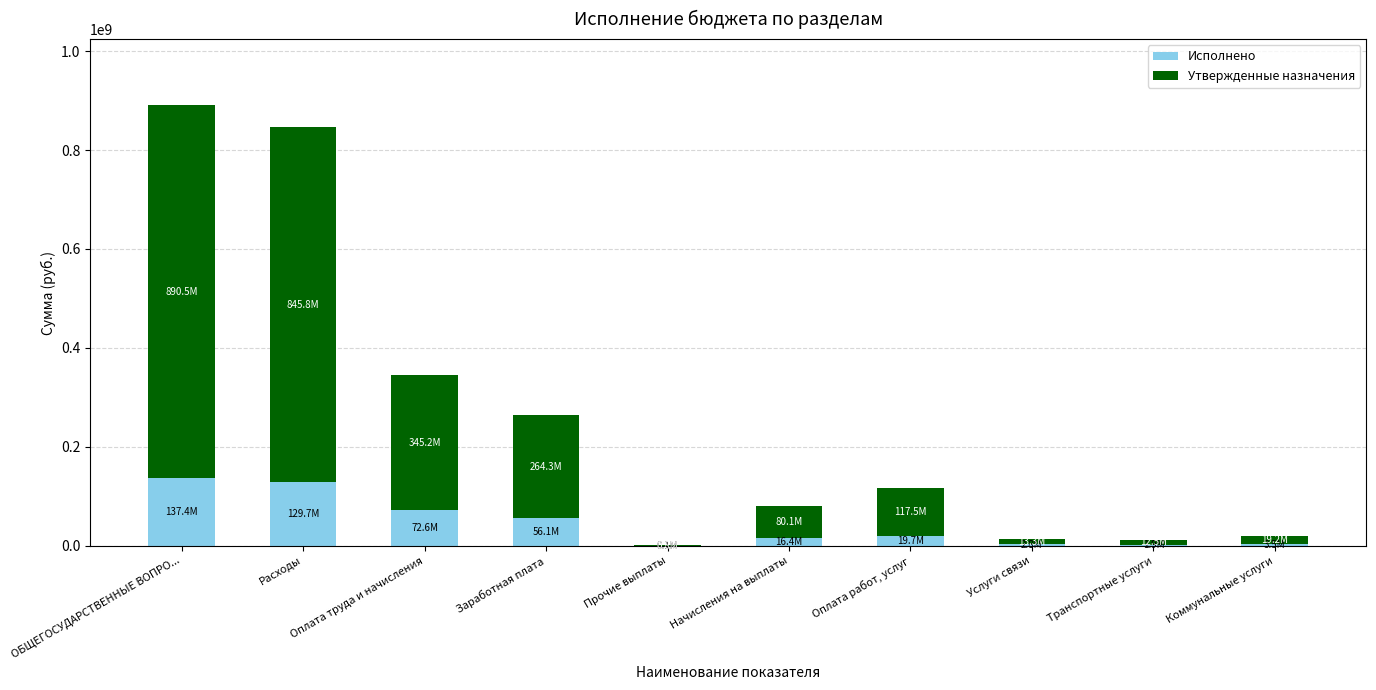

How many categories are shown in the chart?

10